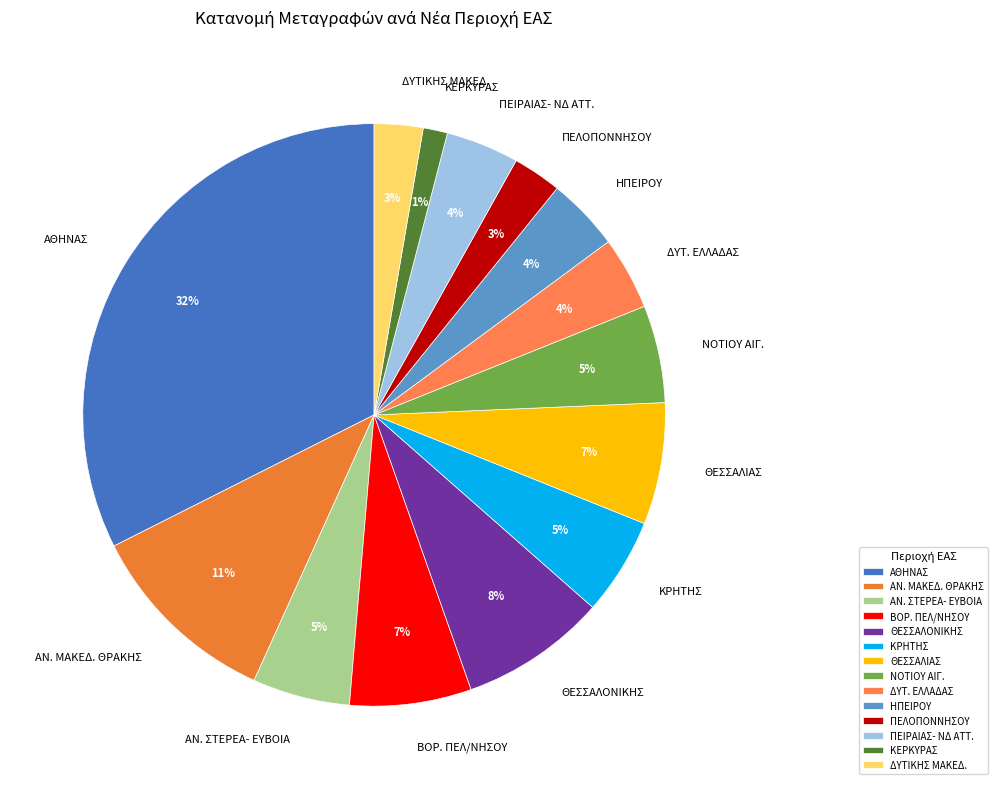

Is the sum of ΘΕΣΣΑΛΟΝΙΚΗΣ and ΚΡΗΤΗΣ greater than half?

No